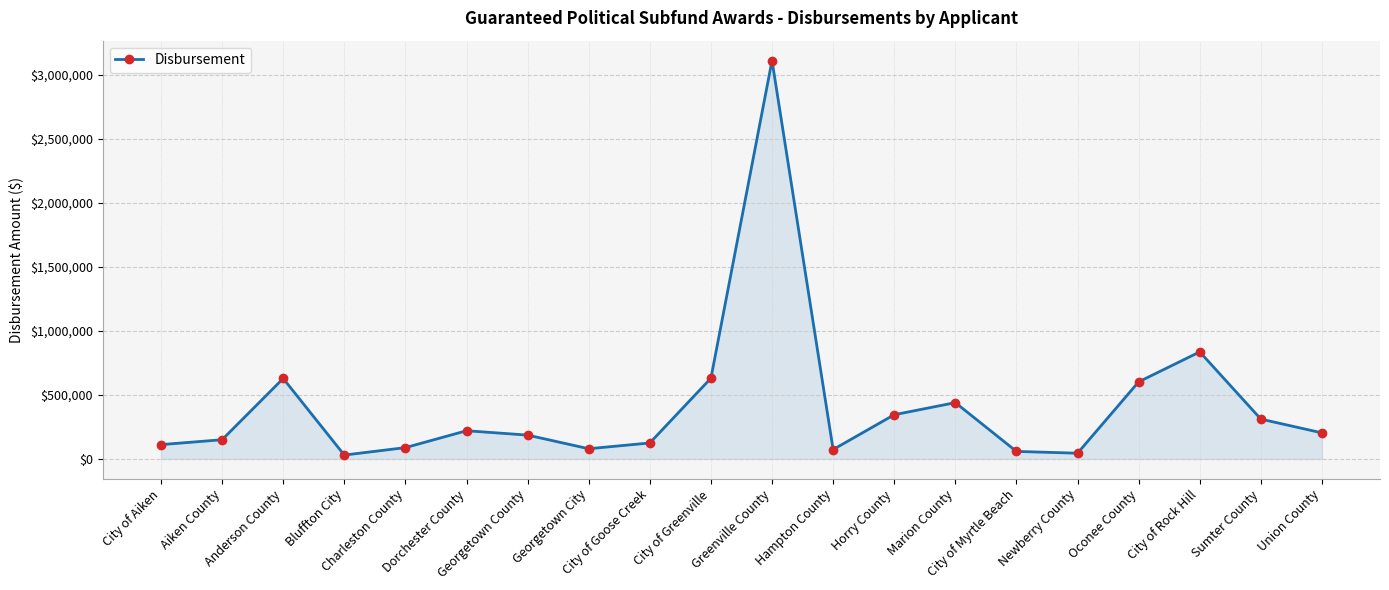

Does the chart have visible grid lines?

Yes